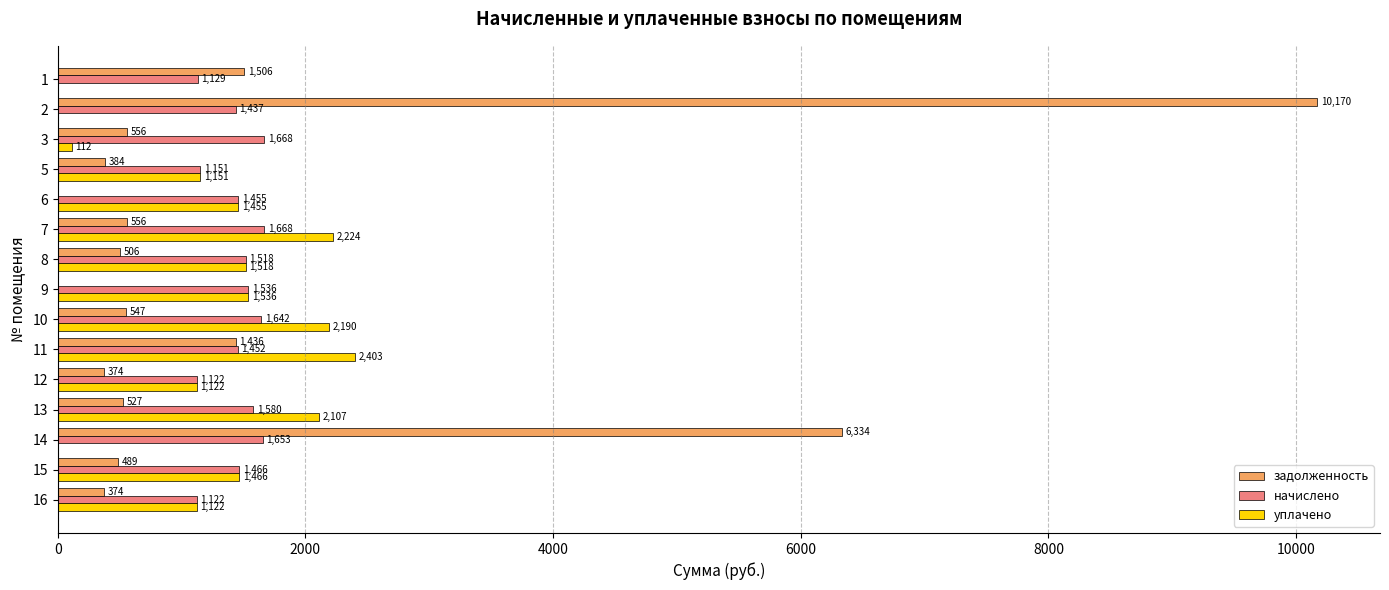

What is the total value across all series at 7?

4448.1